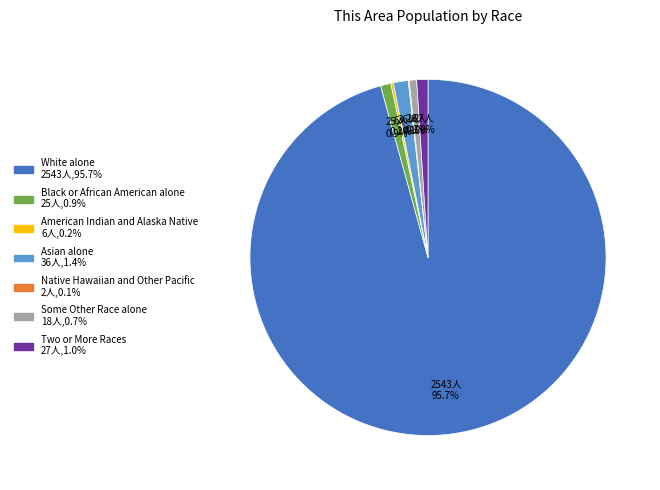

To the nearest percent, what is the difference between the largest and smallest slice percentages?

96%